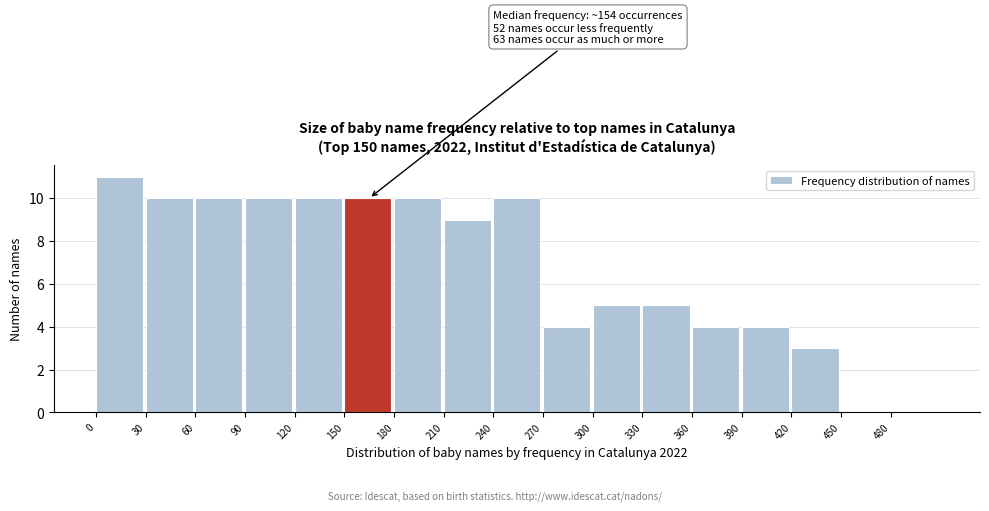

Reading right to left, transcribe all the data shown in this chart.

480=0	450=0	420=3	390=4	360=4	330=5	300=5	270=4	240=10	210=9	180=10	150=10	120=10	90=10	60=10	30=10	0=11